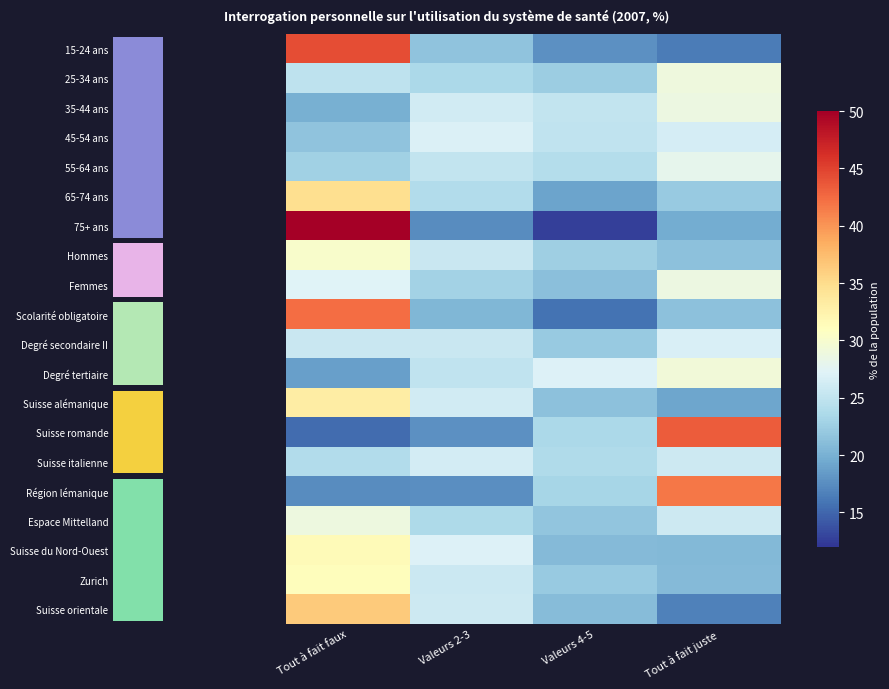

The Suisse orientale series shows 21.1 at Valeurs 4-5. True or false?

True